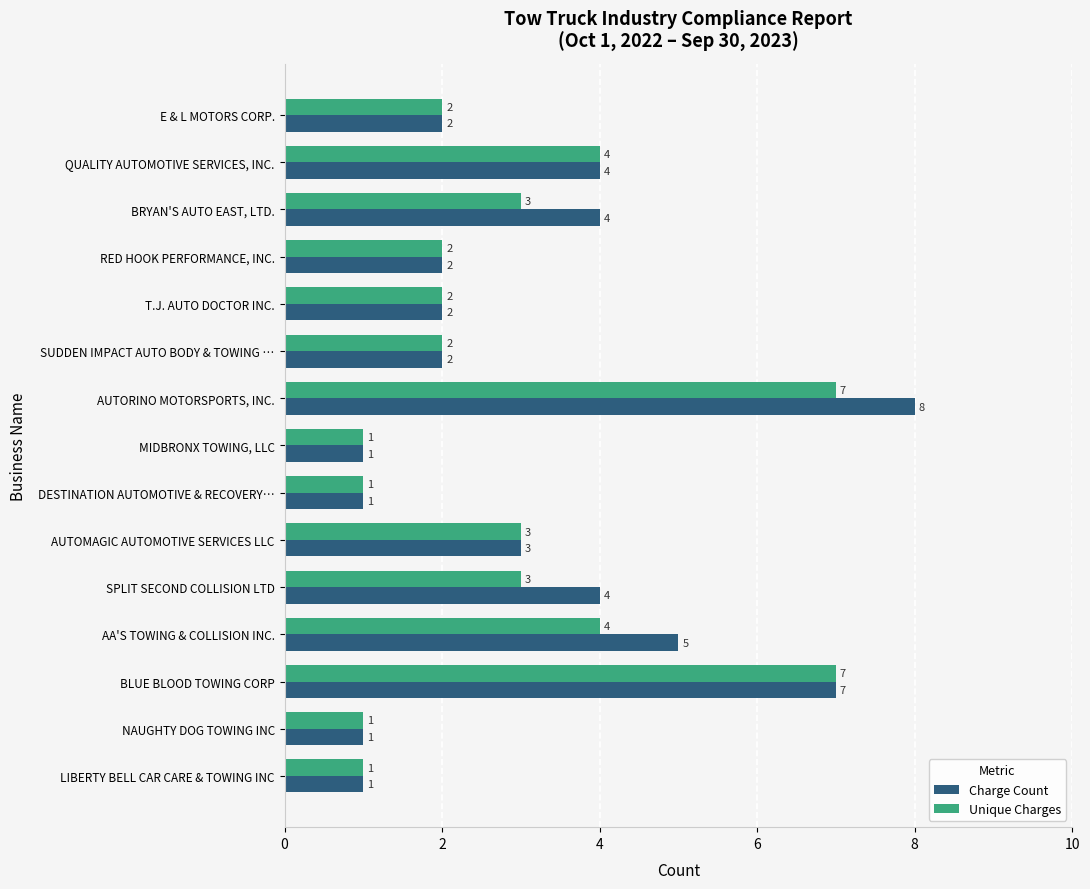

At which category is the sum across all series the highest?

AUTORINO MOTORSPORTS, INC.